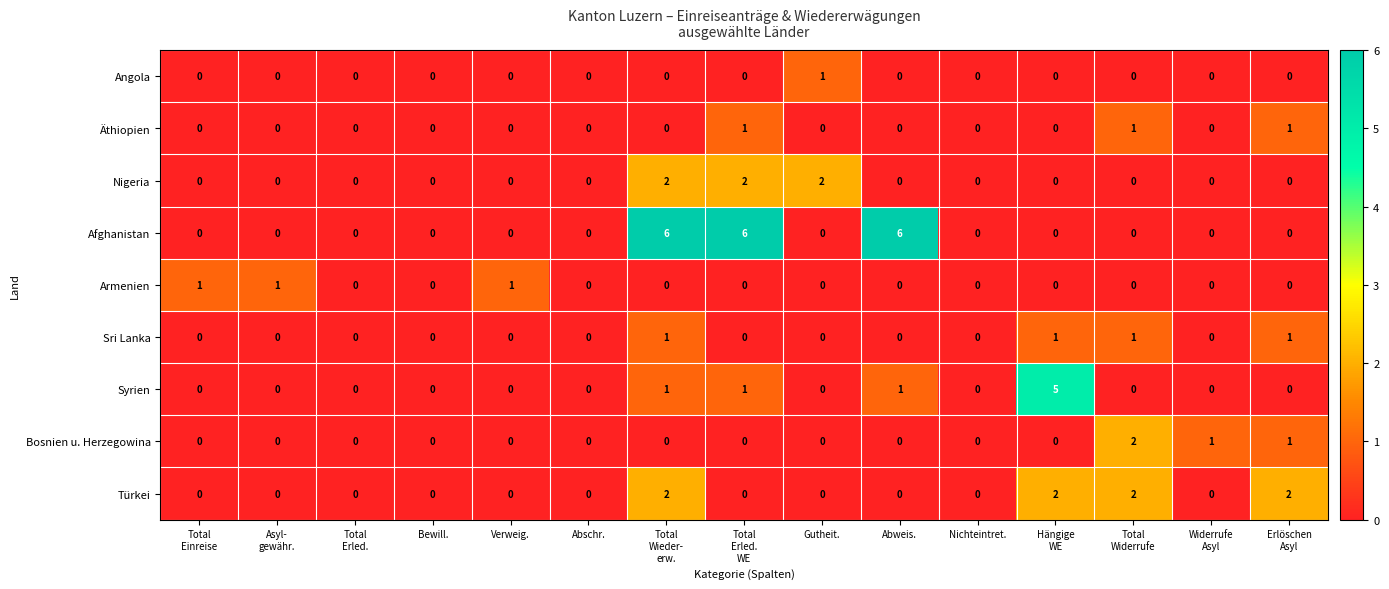

Count the number of categories in the chart.

15